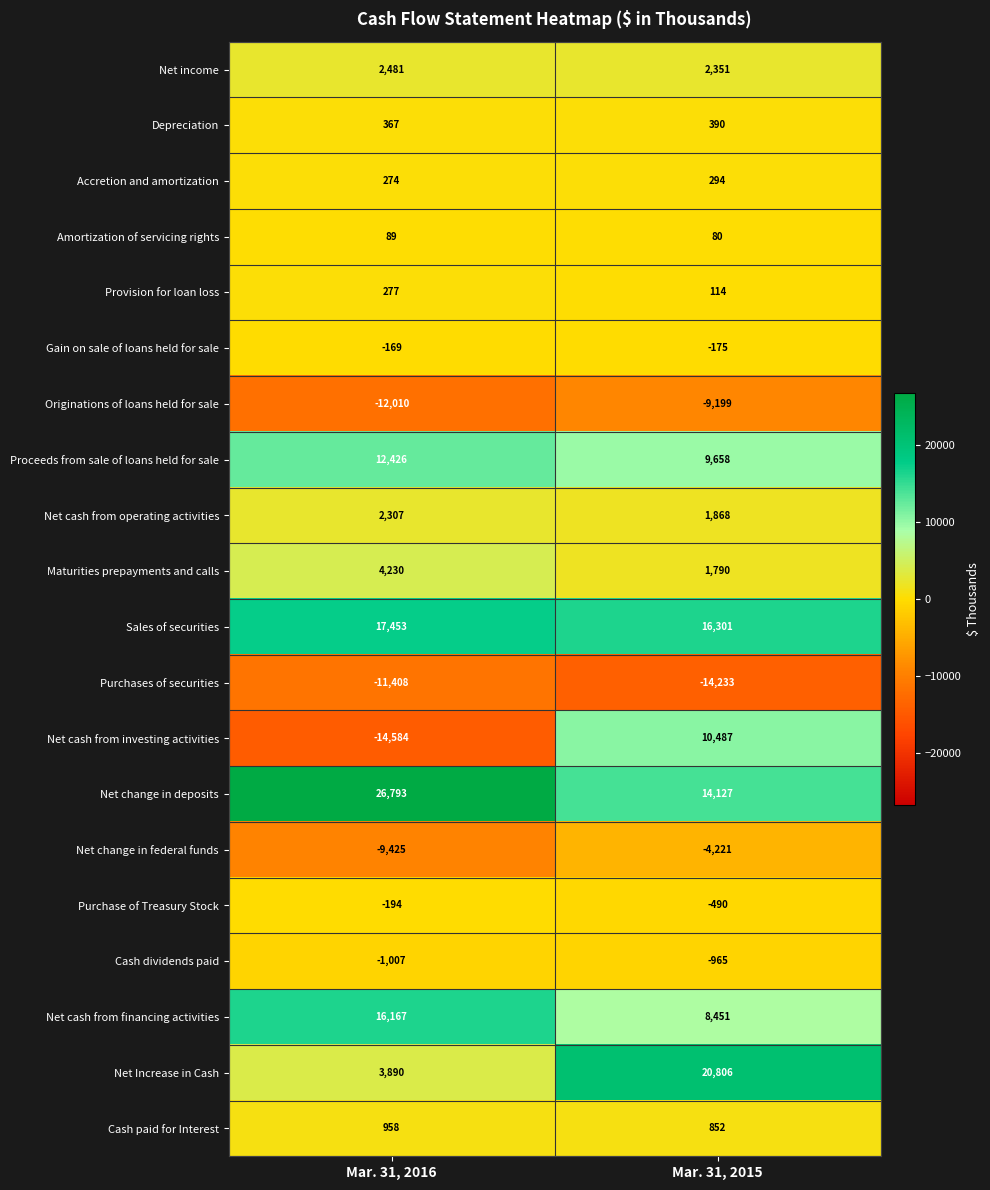

Rank the categories by Amortization of servicing rights value from lowest to highest.

Mar. 31, 2015, Mar. 31, 2016